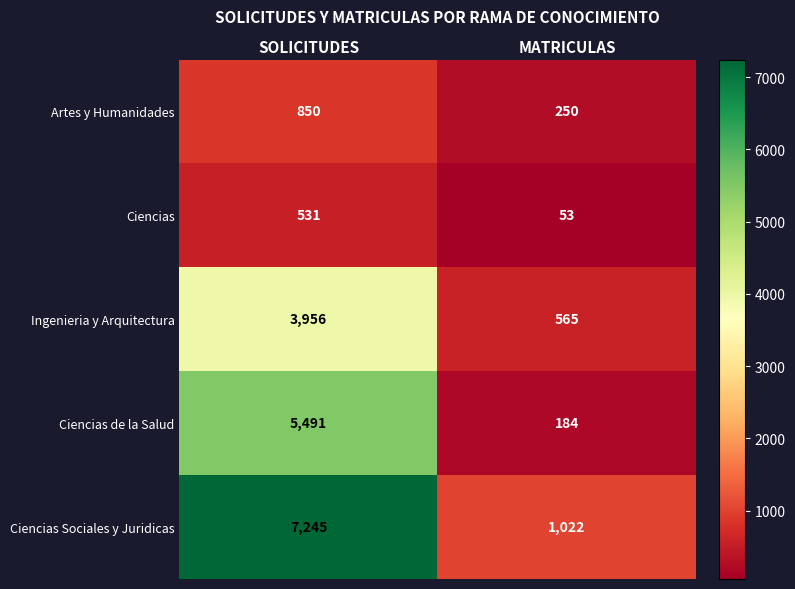

True or false: Ciencias Sociales y Juridicas has a value of 7245 at SOLICITUDES.

True